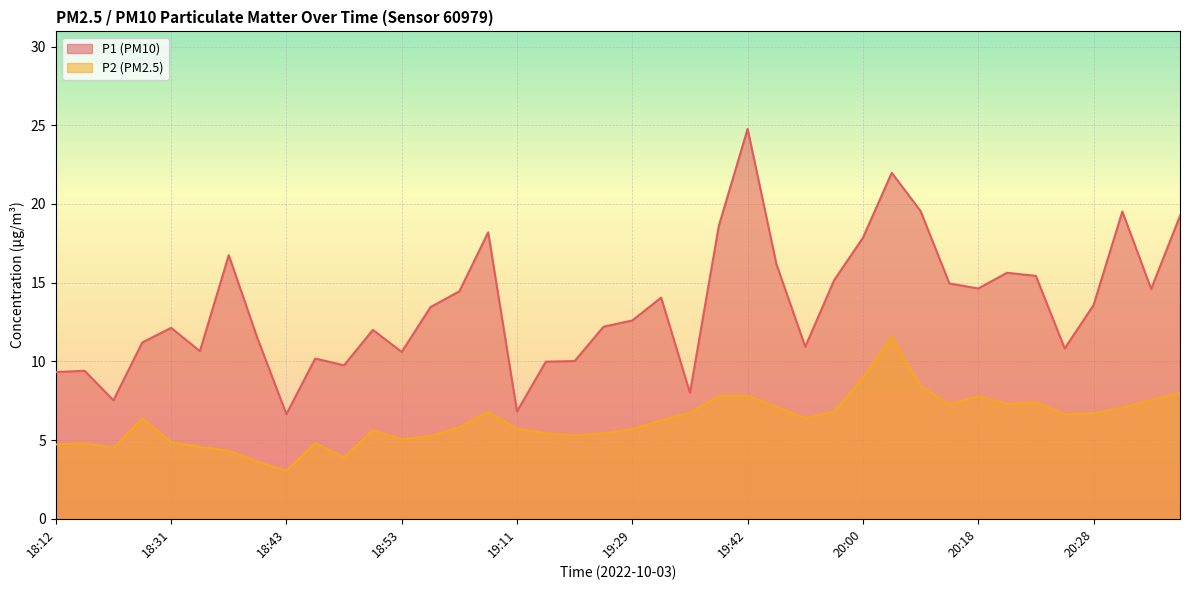

True or false: P2 and P1 cross at least once.

False